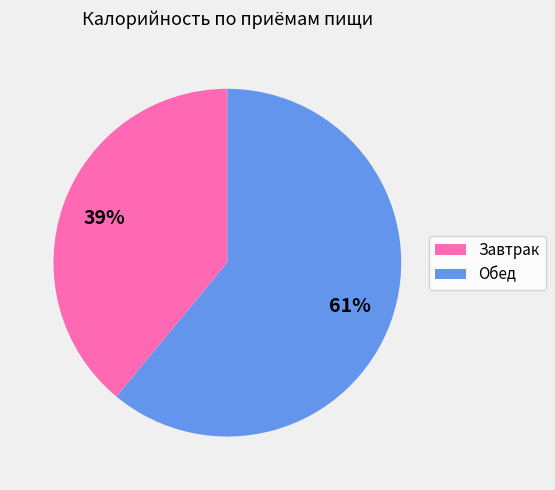

How many slices are in this pie chart?

2